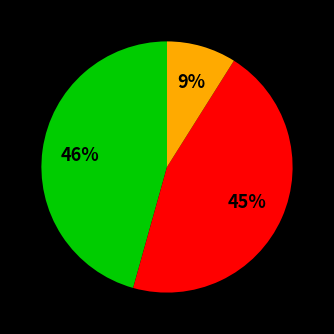

To the nearest percent, what is the average slice percentage?

33%